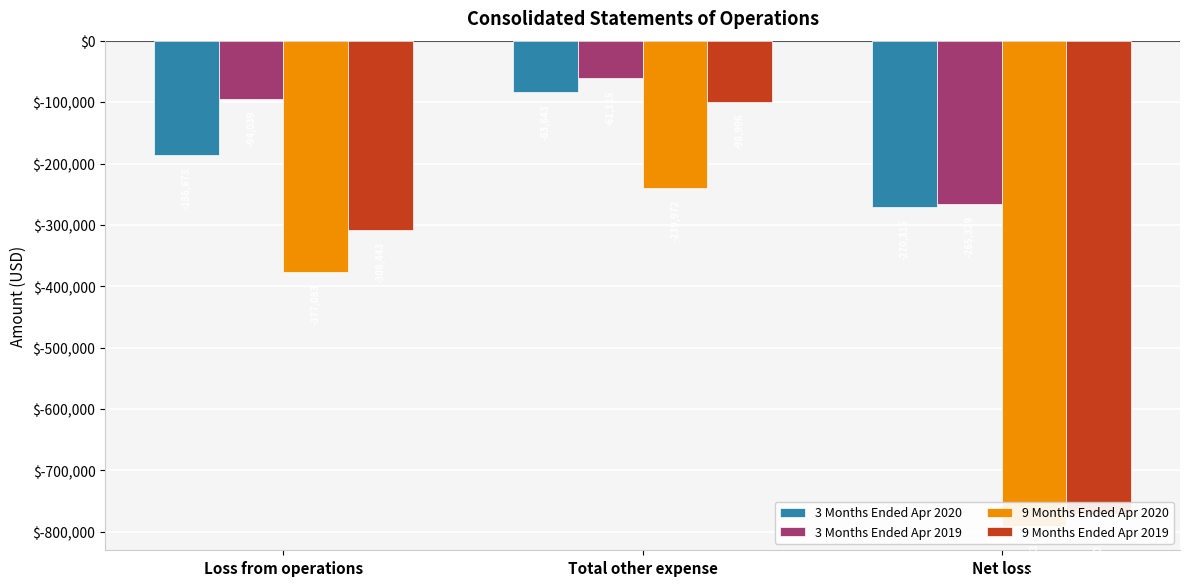

List the labels in order of 3 Months Ended Apr 2019 value, smallest first.

Net loss, Loss from operations, Total other expense